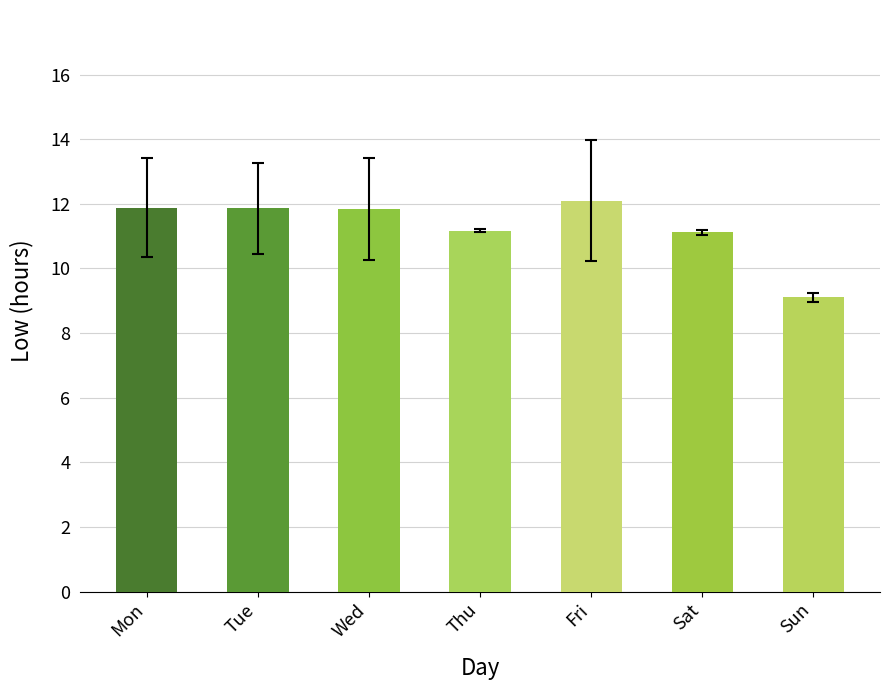

What is the value of the 6th bar from the left?

11.1